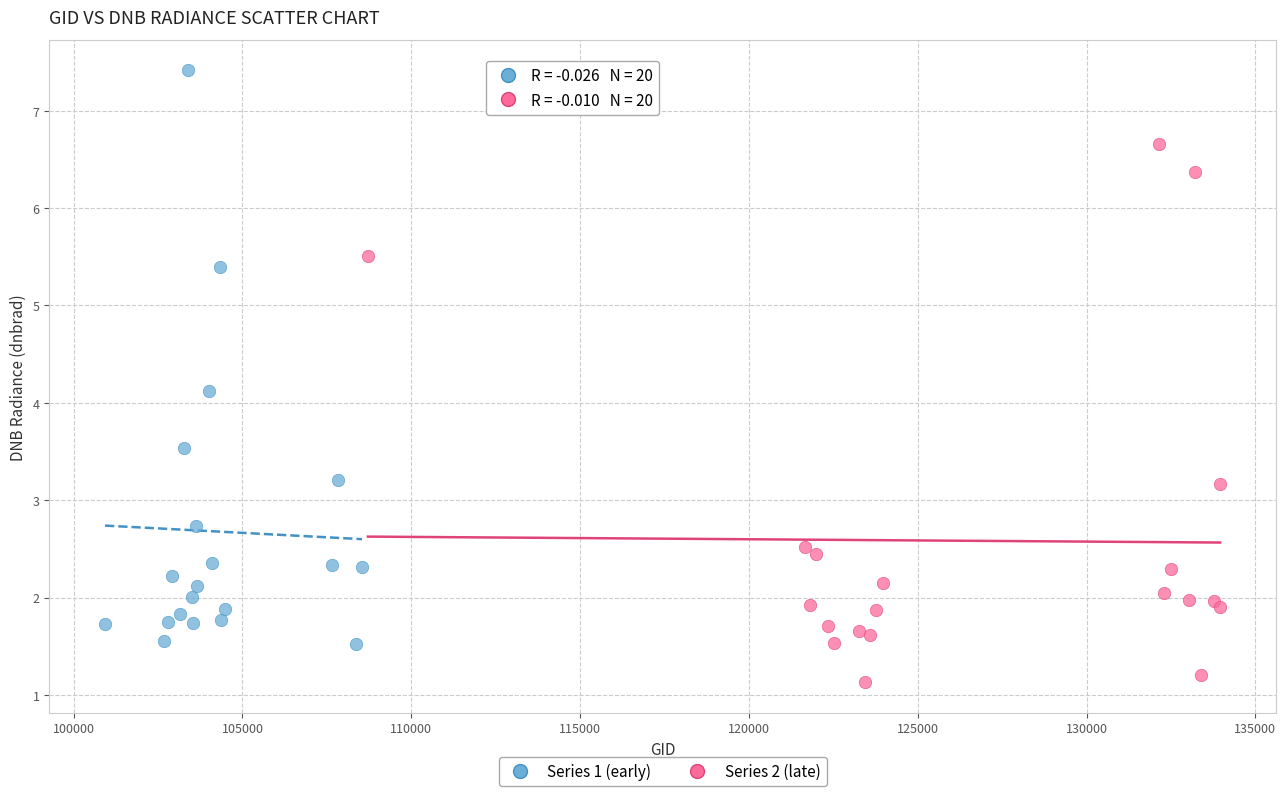

Which series reaches the minimum Y coordinate?

Series 2 (late)